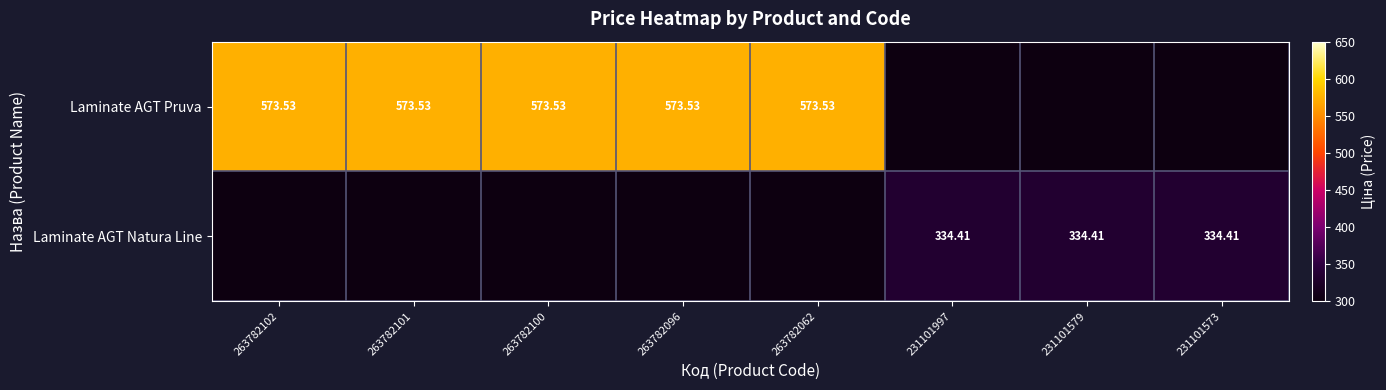

At which category does the chart reach its peak across all series?

263782102